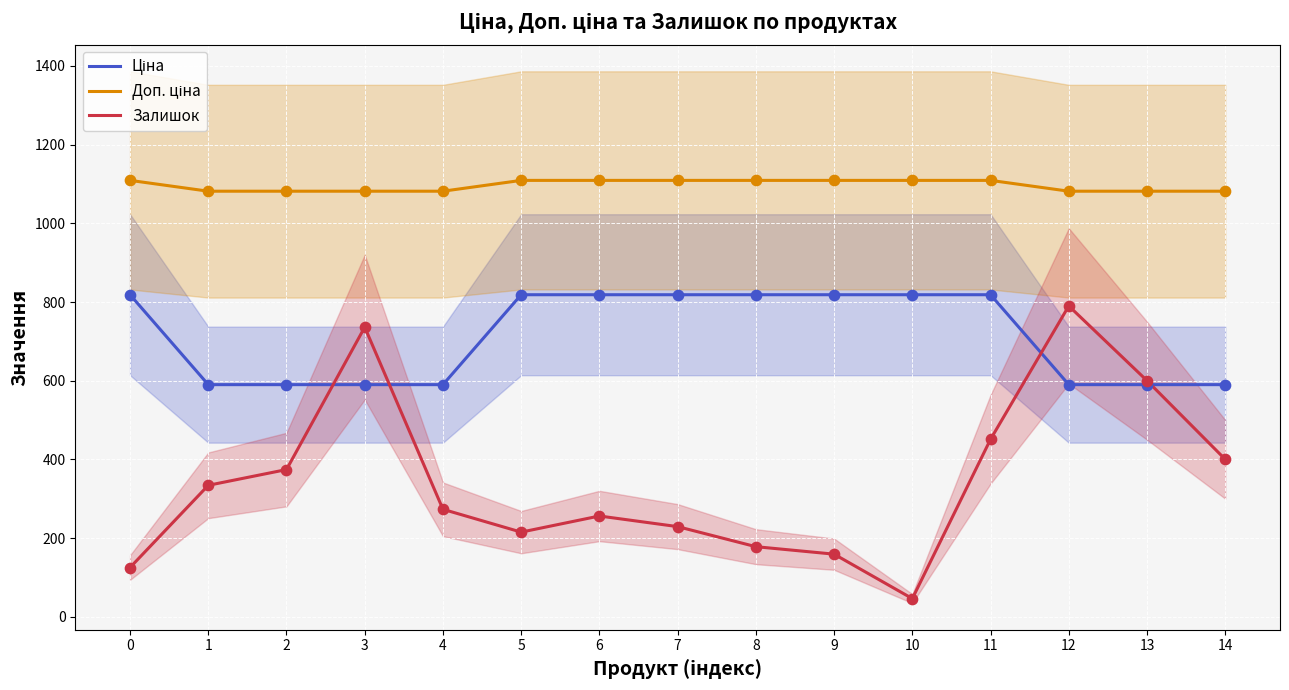

What is the total value across all series at 1?

2005.6